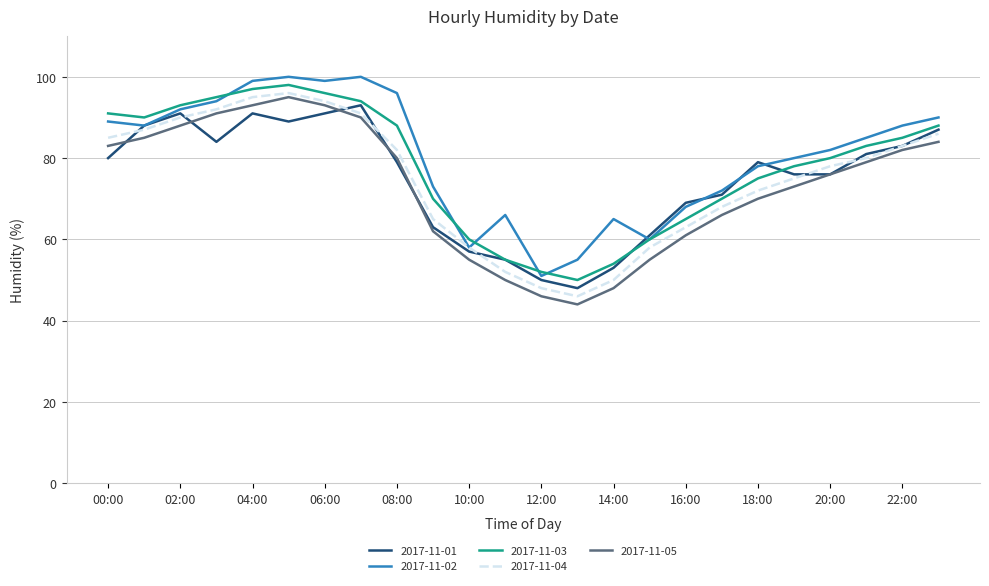

True or false: 2017-11-02 and 2017-11-05 cross at least once.

False